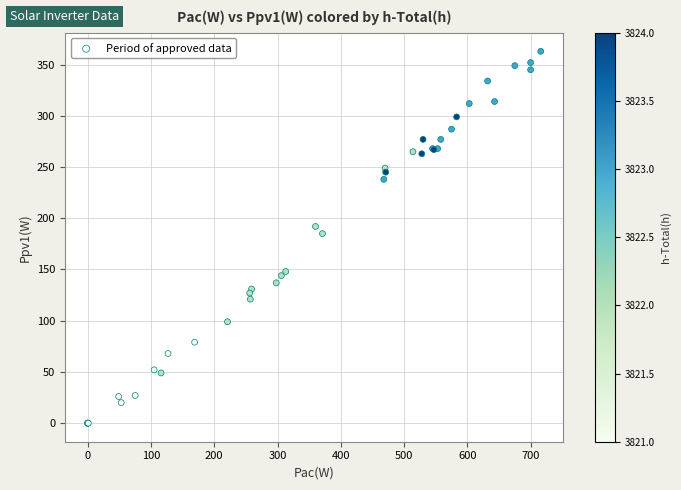

What Y value in the scatter plot is closest to 181?

185